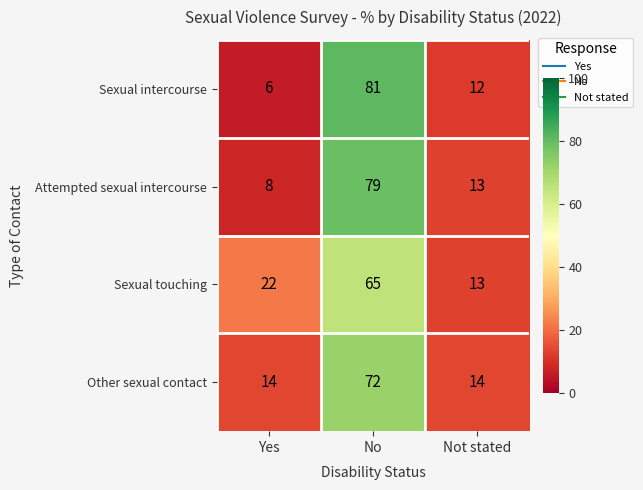

At which category does the chart reach its peak across all series?

No